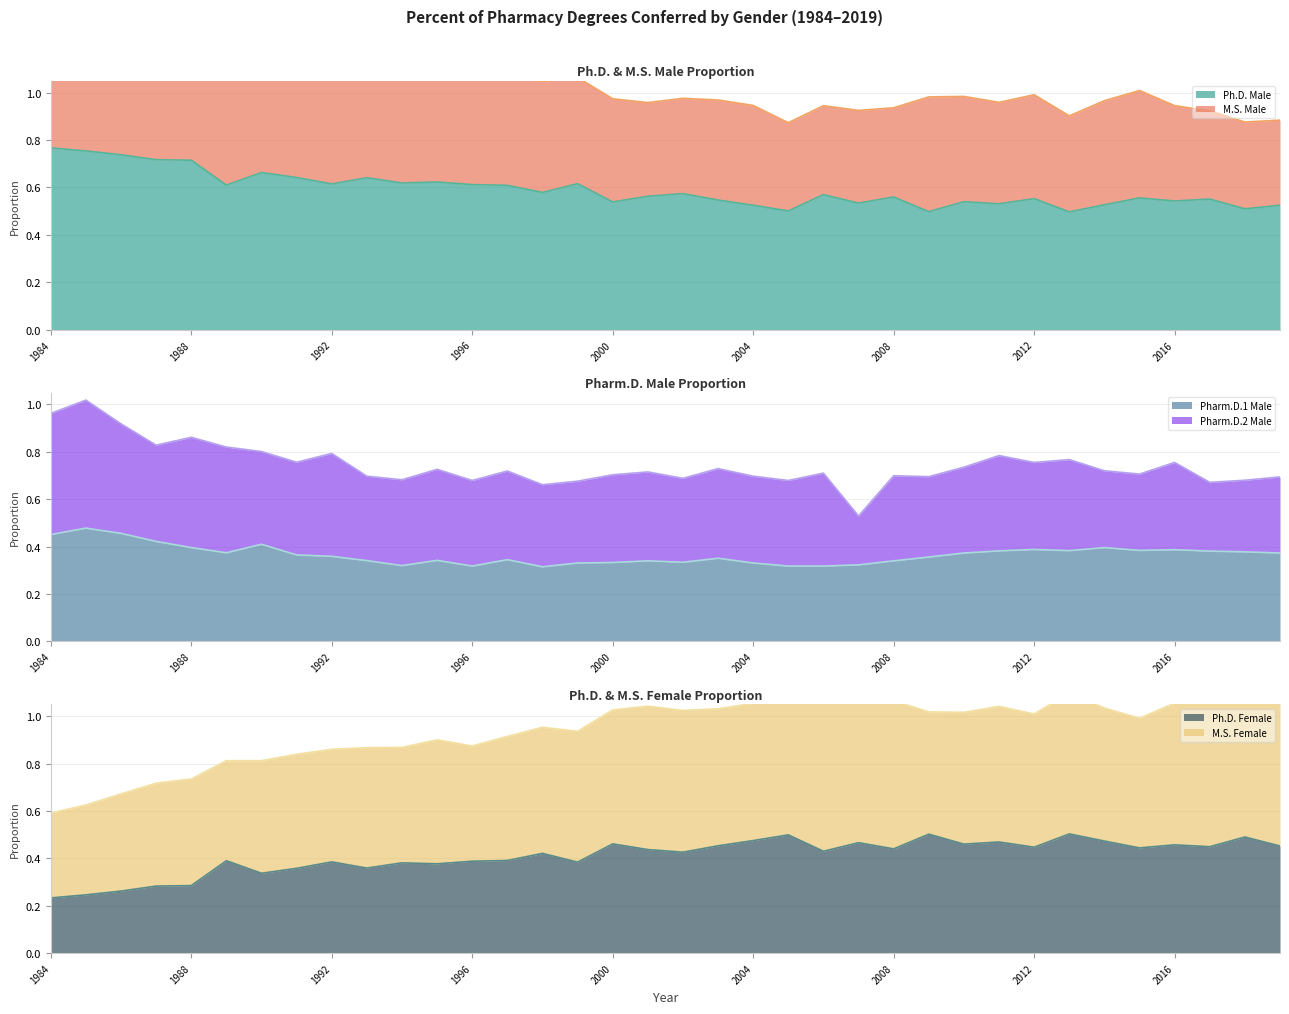

What is the minimum value for Pharm.D.1 Male?

0.3